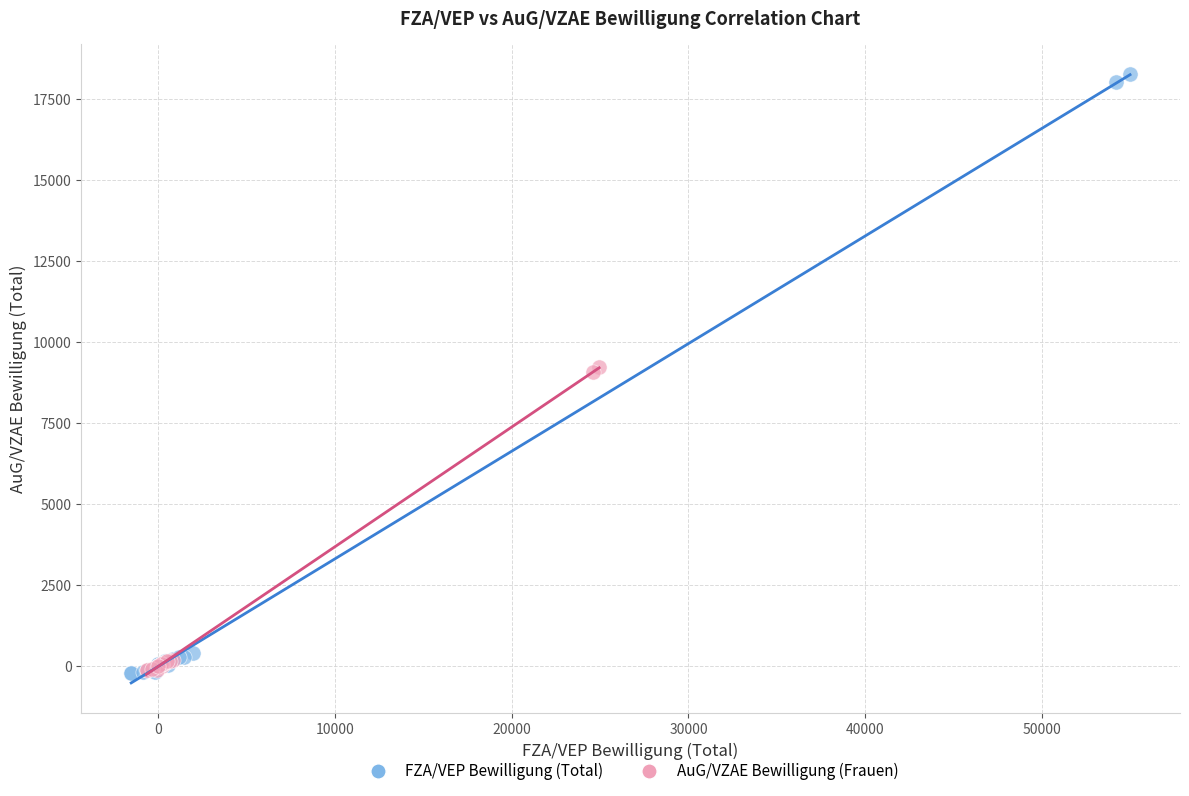

Which series reaches the maximum Y coordinate?

FZA/VEP Bewilligung (Total)